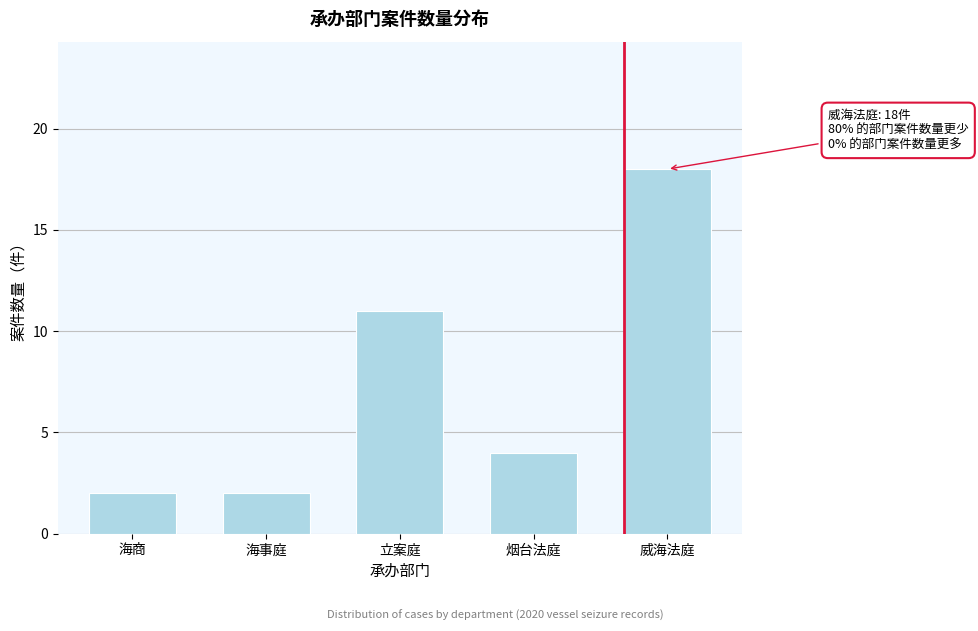

Reading right to left, transcribe all the data shown in this chart.

威海法庭=18	烟台法庭=4	立案庭=11	海事庭=2	海商=2